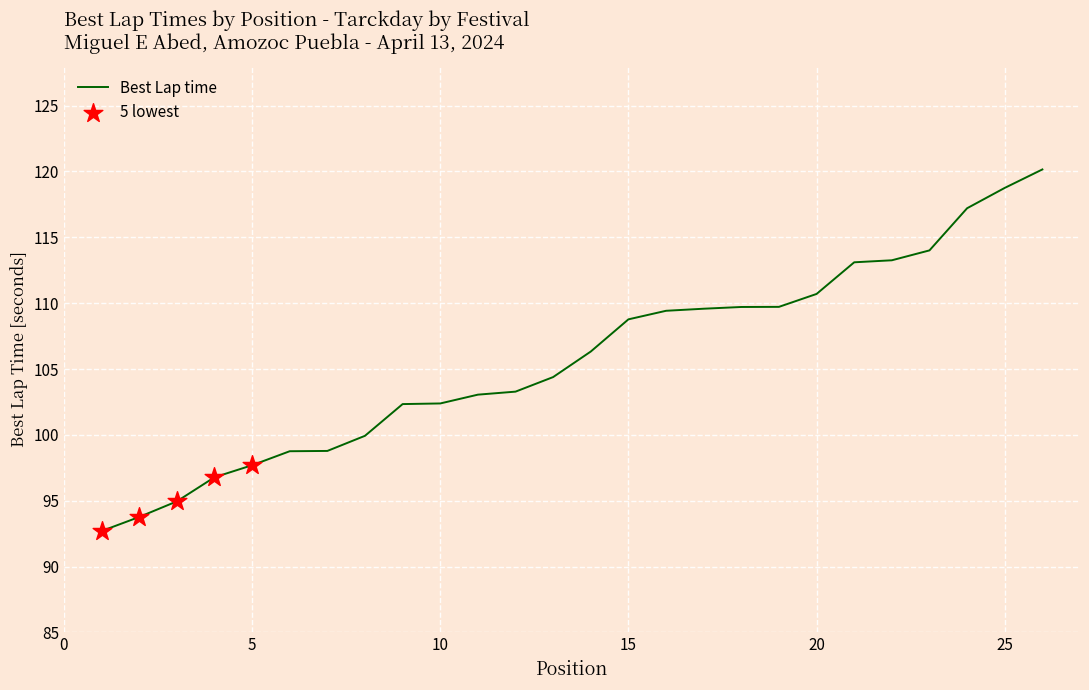

What is the difference between the maximum and minimum values?

27.5